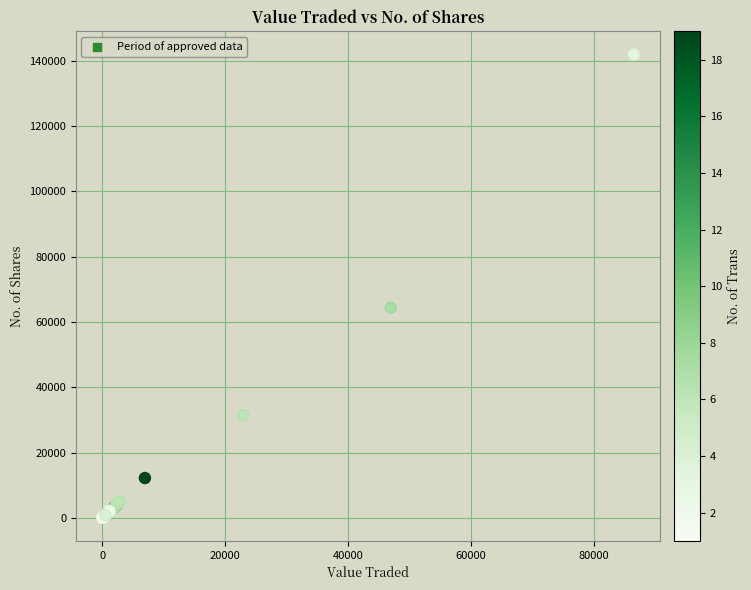

What Y value in the scatter plot is closest to 70918?

64341